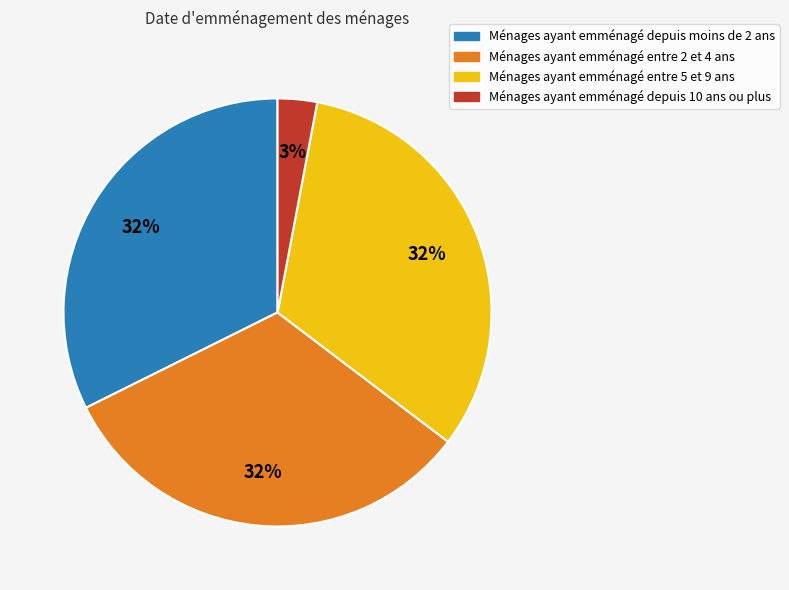

To the nearest percent, what is the difference between the largest and smallest slice percentages?

29%